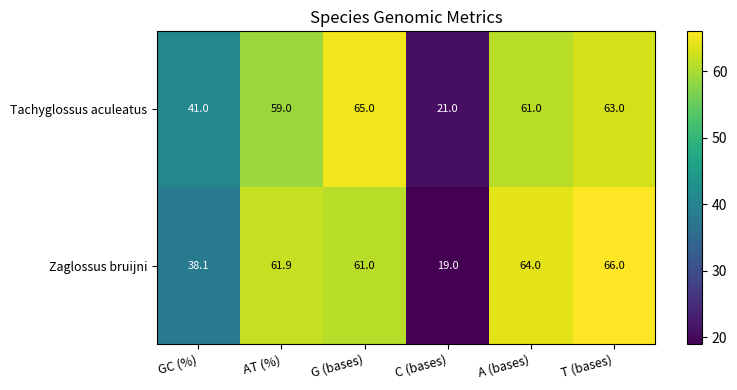

What is the difference between the maximum and second lowest values in the Tachyglossus aculeatus series?

24.0